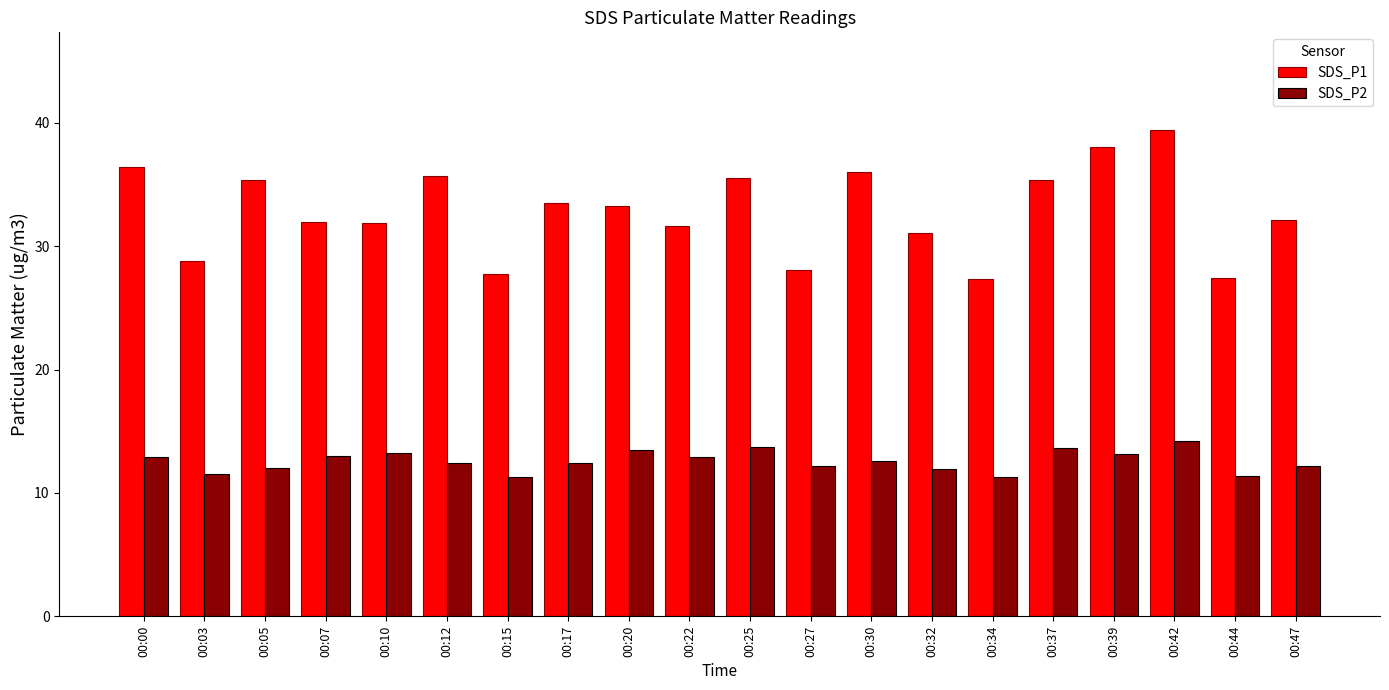

True or false: SDS_P2 has a value of 12.4 at 00:12.

True